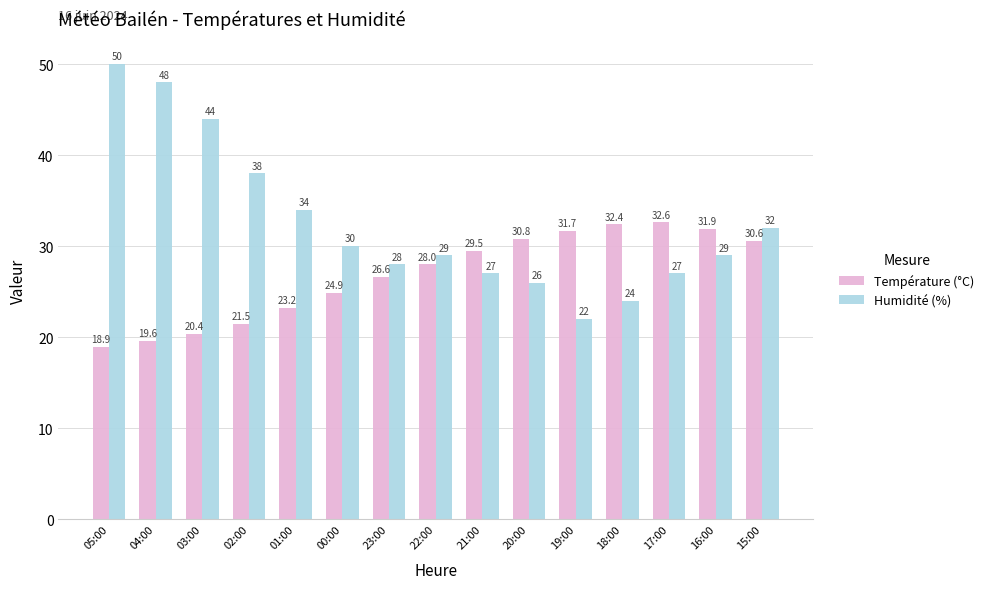

True or false: Température (°C) has a value of 18.0 at 22:00.

False